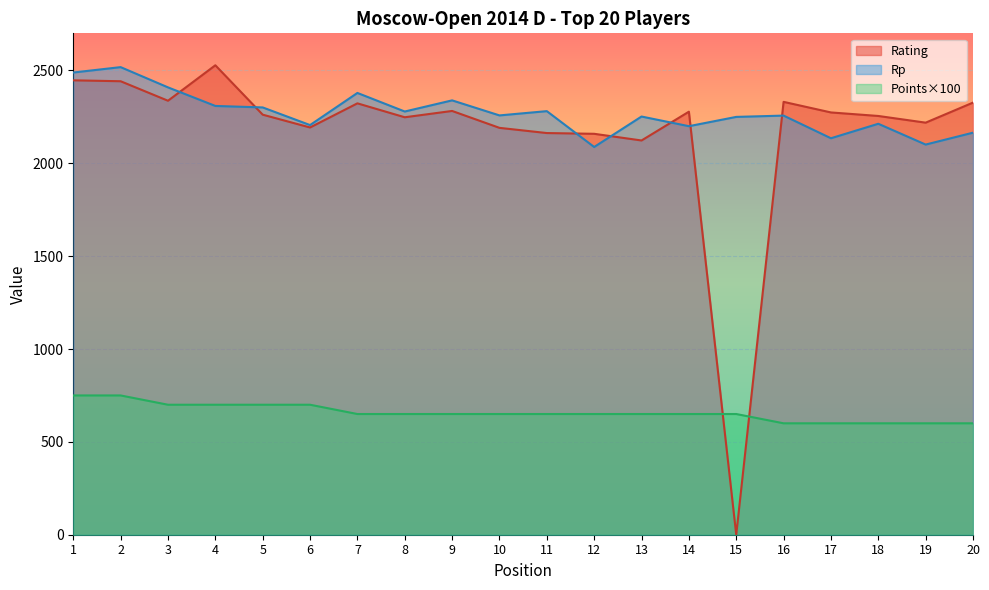

Rank the series by their maximum value, from highest to lowest.

Rating, Rp, Points